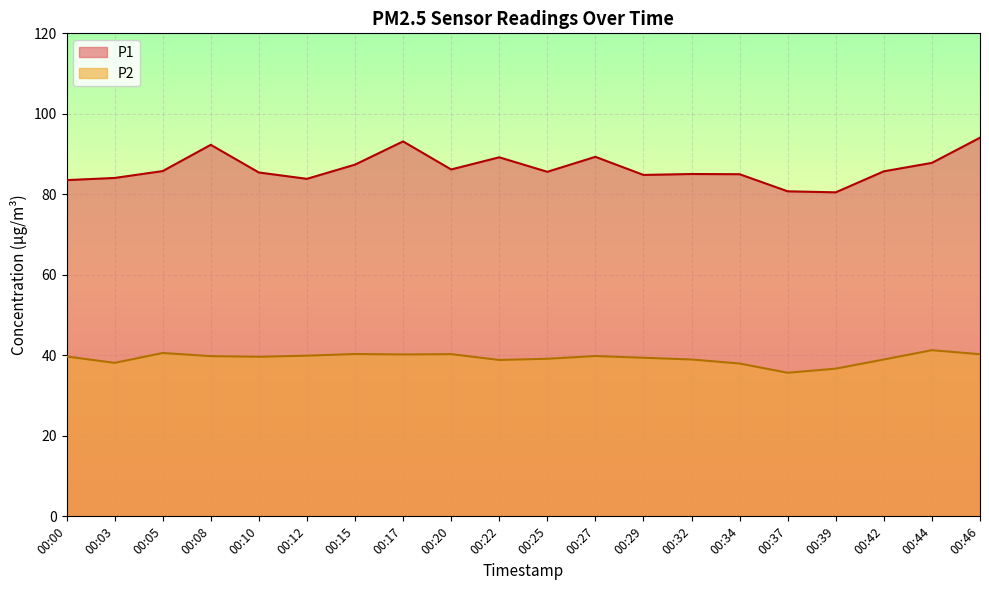

What is the value of the P1 point at the 13th from the left?

84.8